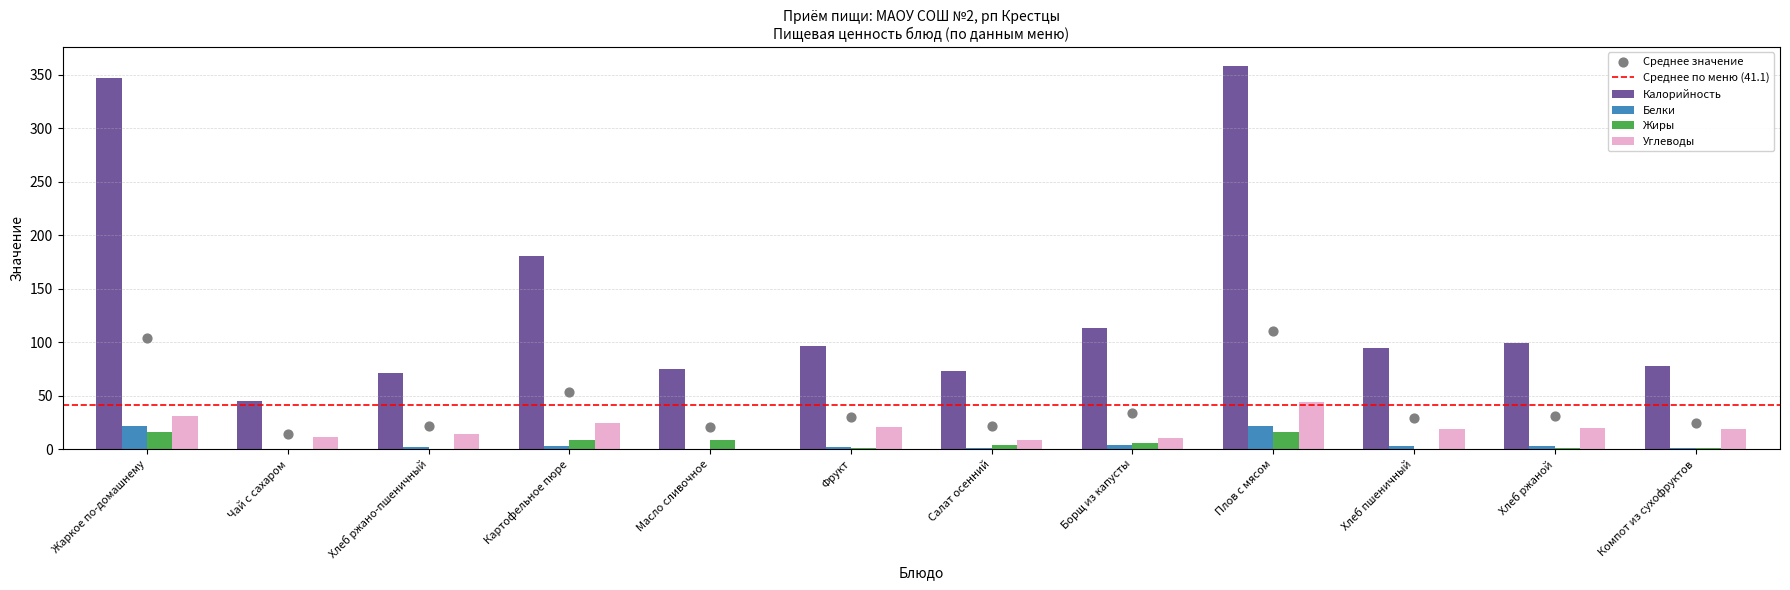

What are all the series names shown in the legend?

Калорийность, Белки, Жиры, Углеводы